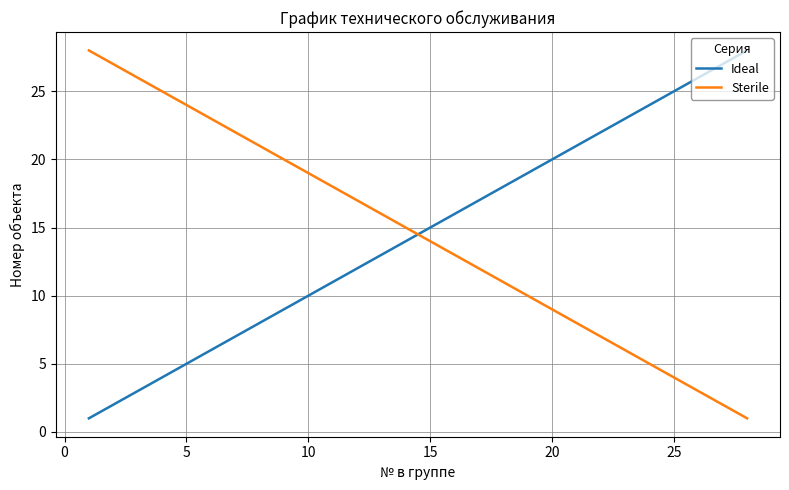

Does the chart have visible grid lines?

Yes